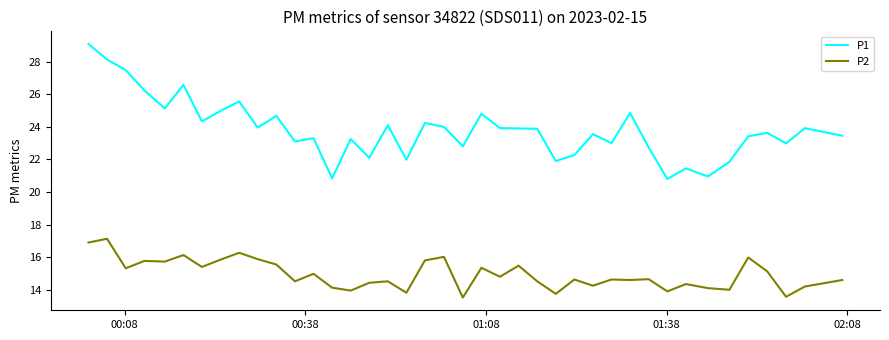

True or false: P1 and P2 intersect in this chart.

False